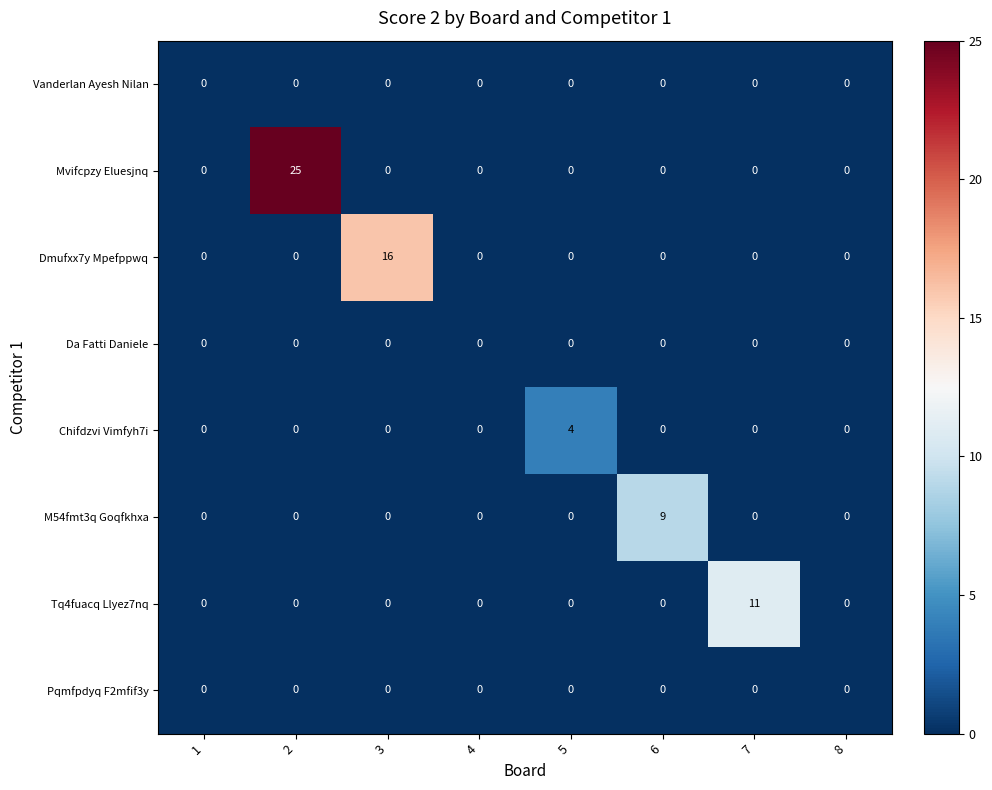

Is it true that Tq4fuacq Llyez7nq equals -6 at 5?

False